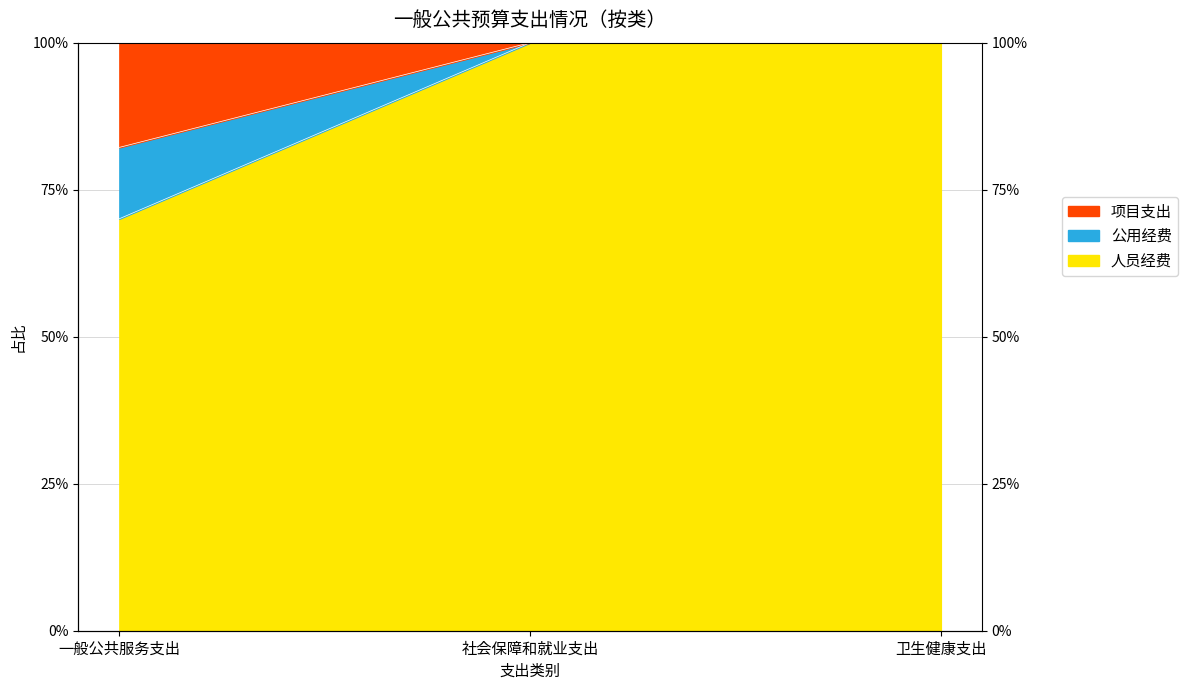

What position from the left is 社会保障和就业支出?

2